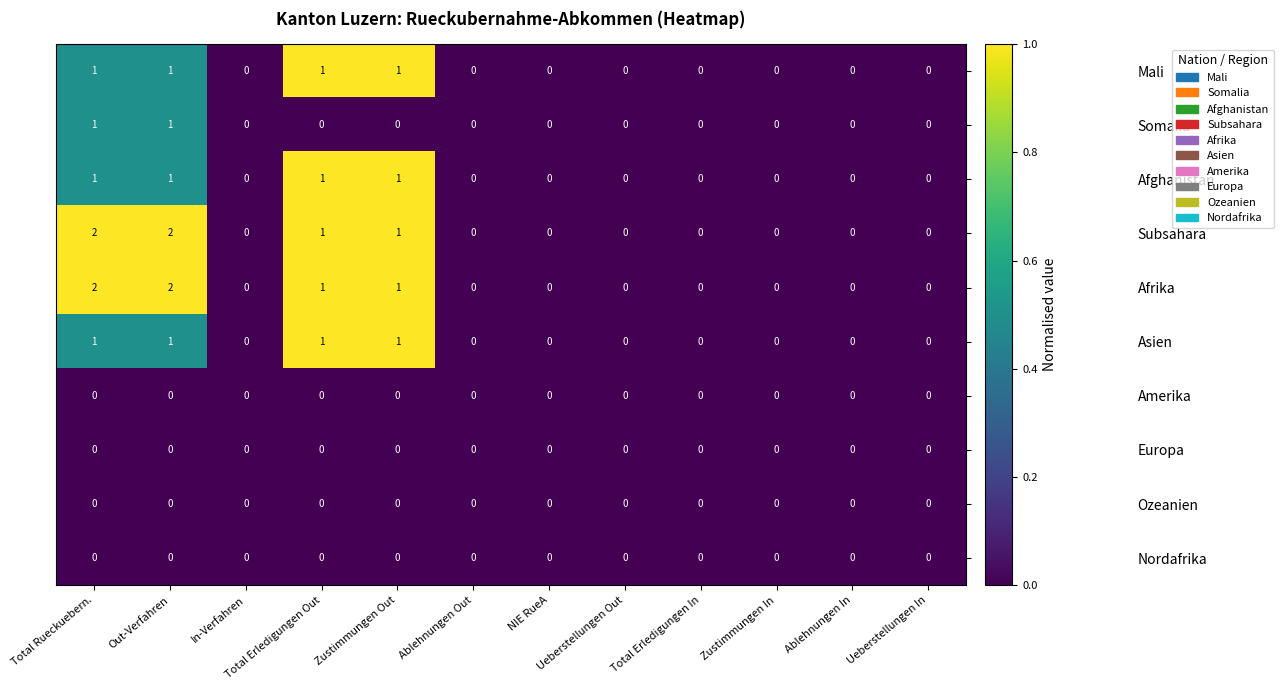

What is the total value across all series at Total Erledigungen Out?

5